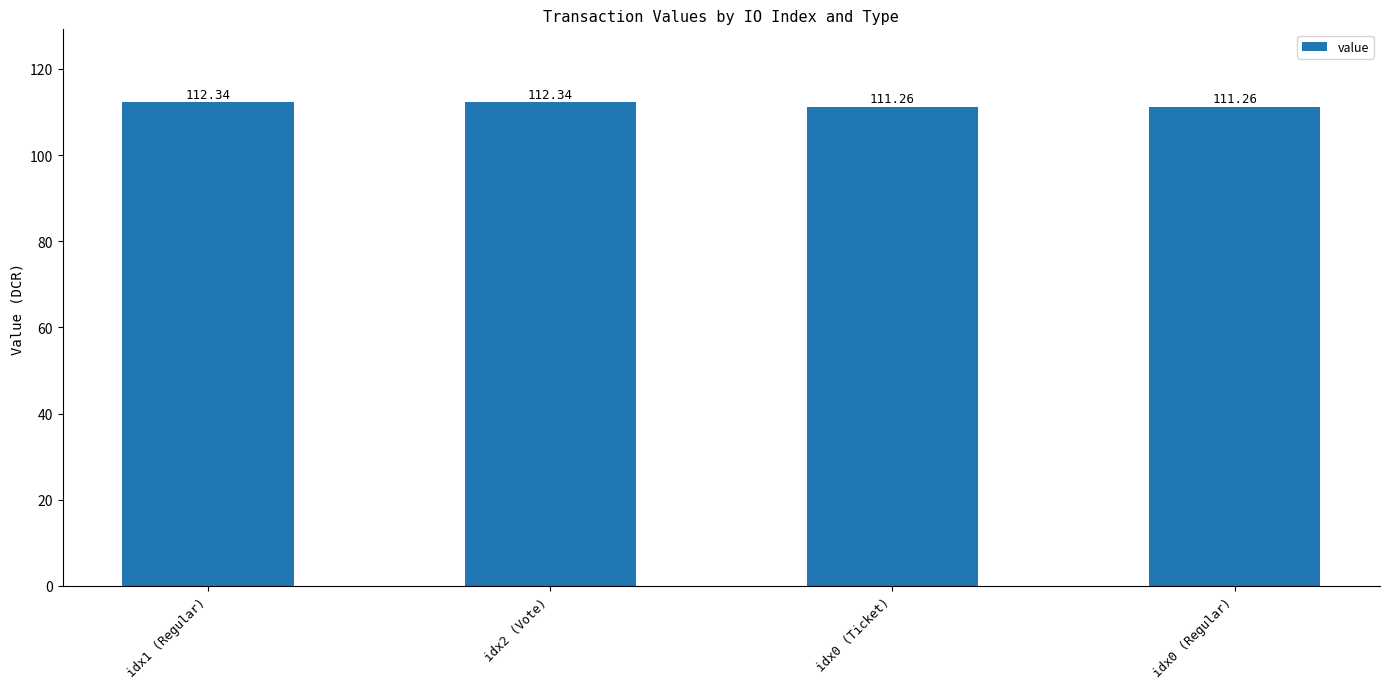

How many values are between 111 and 112?

2